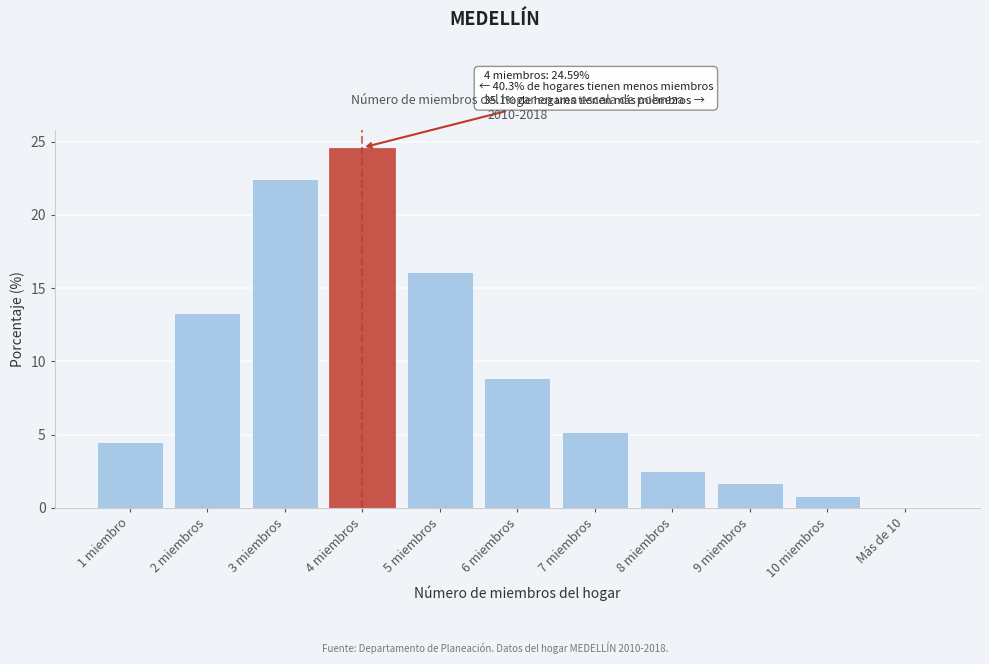

Reading left to right, transcribe all the data shown in this chart.

1 miembro=4.5	2 miembros=13.3	3 miembros=22.5	4 miembros=24.6	5 miembros=16.1	6 miembros=8.9	7 miembros=5.2	8 miembros=2.5	9 miembros=1.7	10 miembros=0.8	Más de 10=0.0